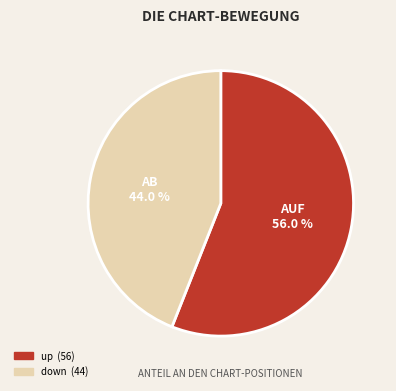

Which slice represents more than half of the pie?

up